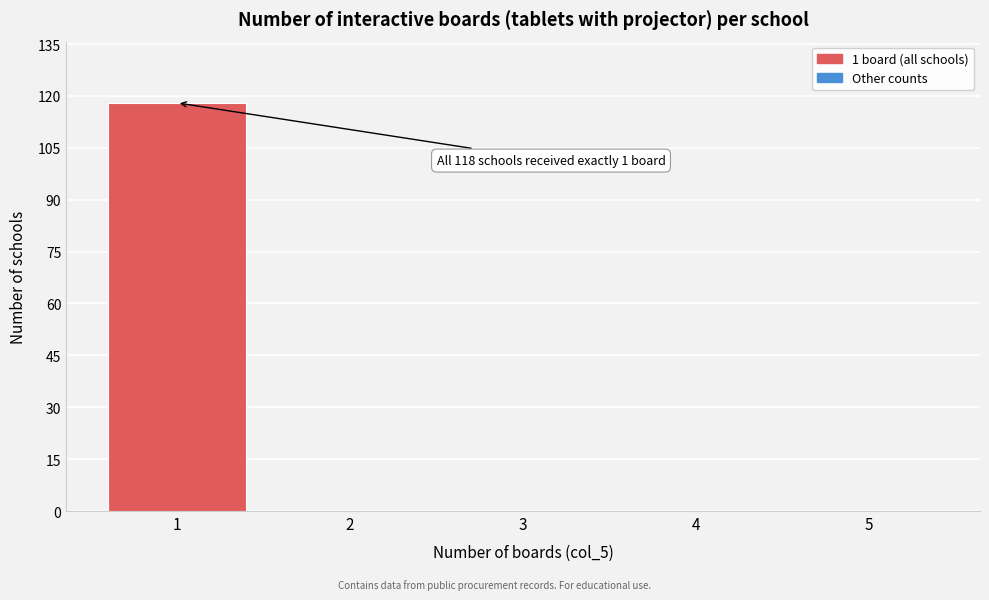

Over which range of the x-axis is the bar tallest?

0.5 to 1.5